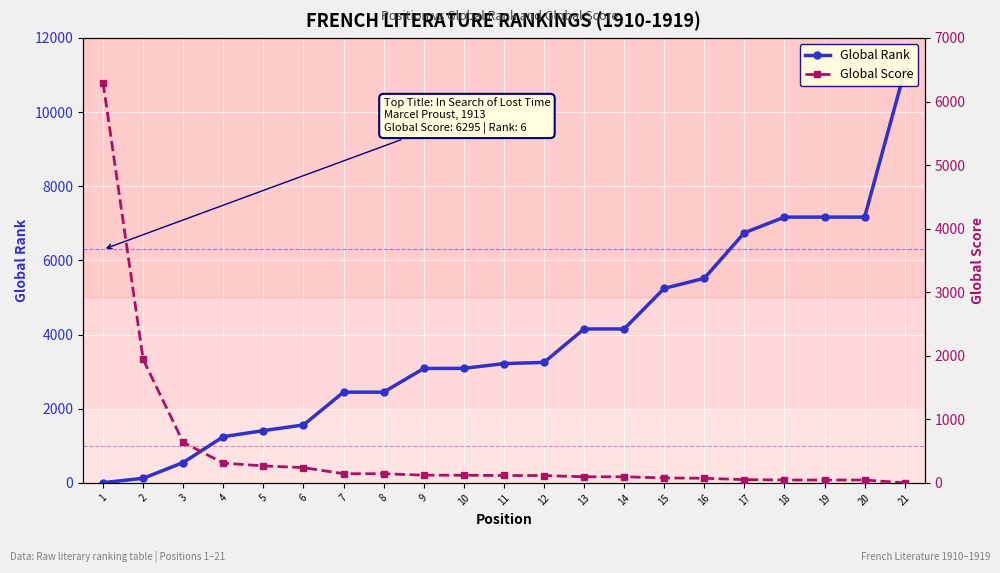

What is the value of the Global Rank point at the 21st from the left?

11112